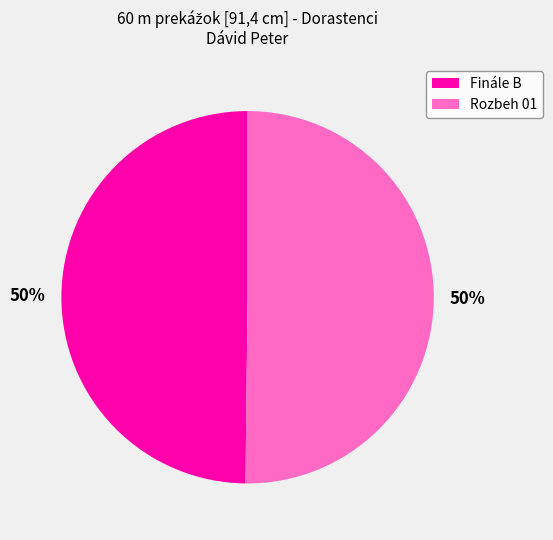

To the nearest percent, what is the combined percentage of Finále B and Rozbeh 01?

100%